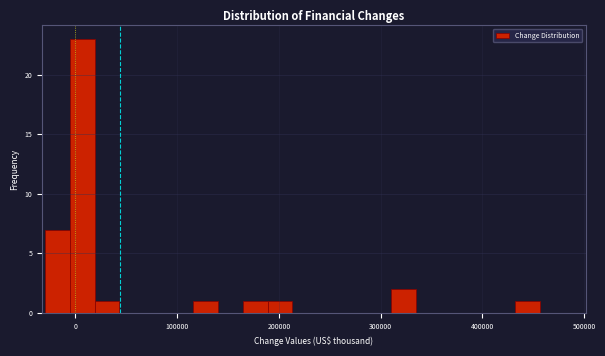

Read against the x-axis, roughly where is the centre of the tallest bar?

10000